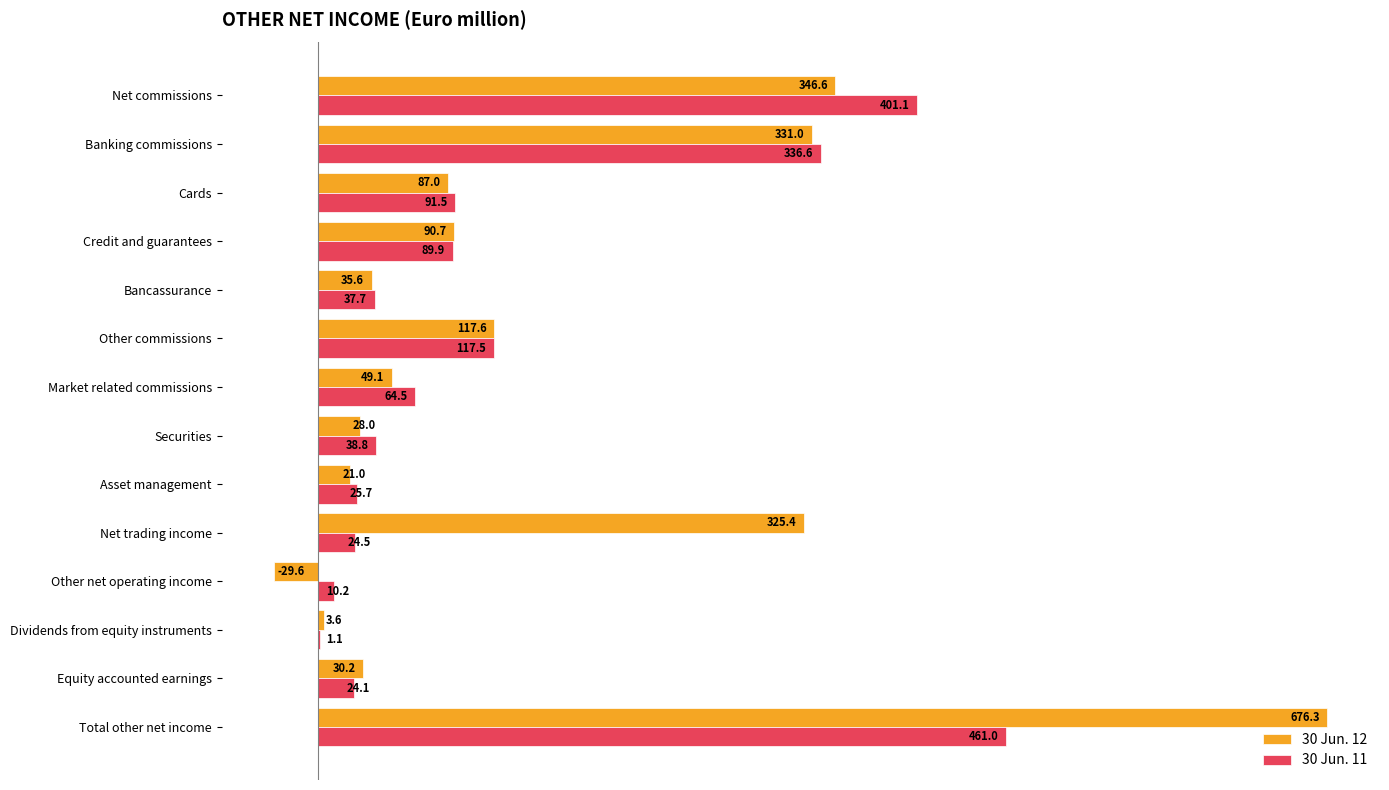

What is the sum of the 30 Jun. 11 values at Bancassurance and Credit and guarantees?

127.6